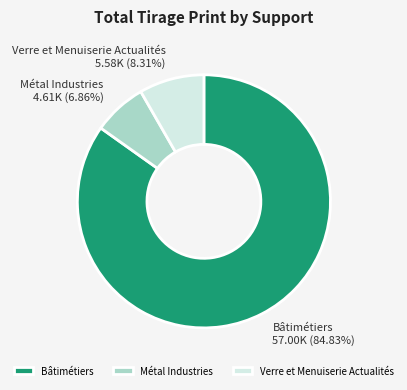

To the nearest percent, what percentage of the pie is Verre et Menuiserie Actualités?

8%